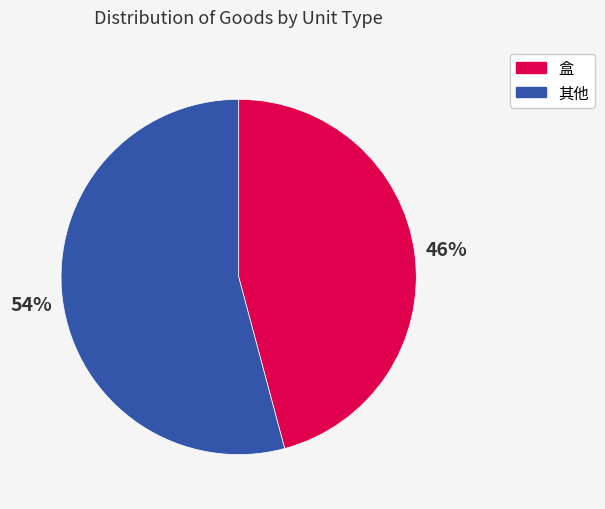

Is there any slice that represents more than half of the pie?

Yes